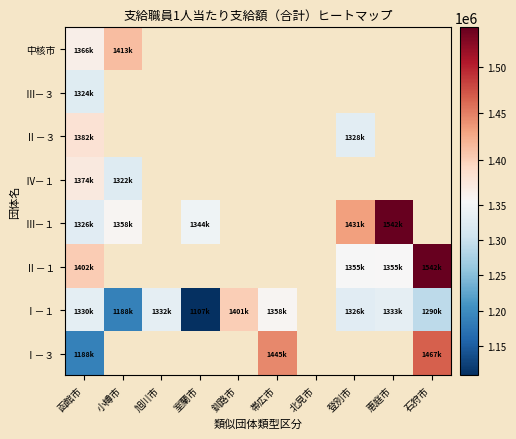

Which category has the lowest value across all series?

室蘭市